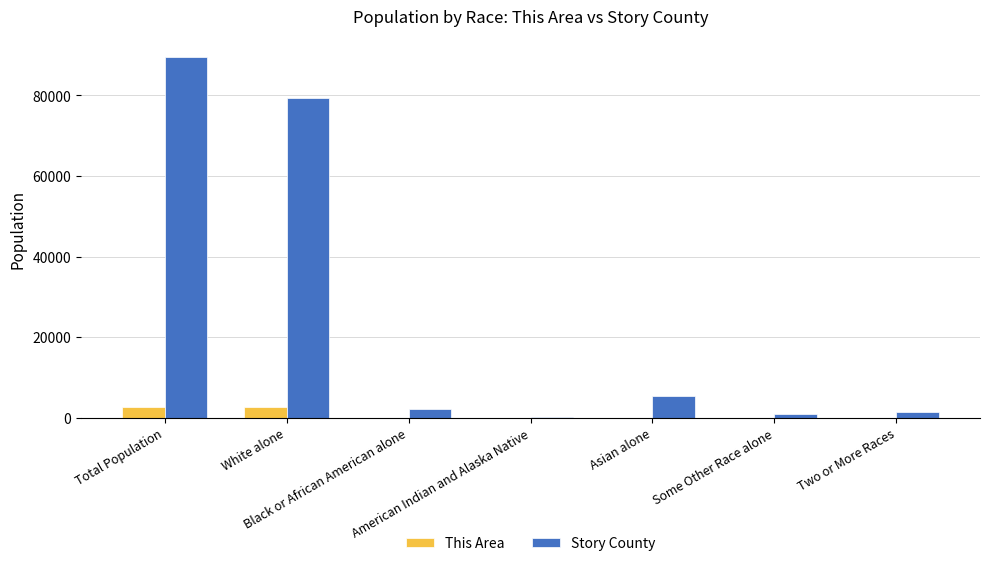

What is the sum of all Story County values?

179064